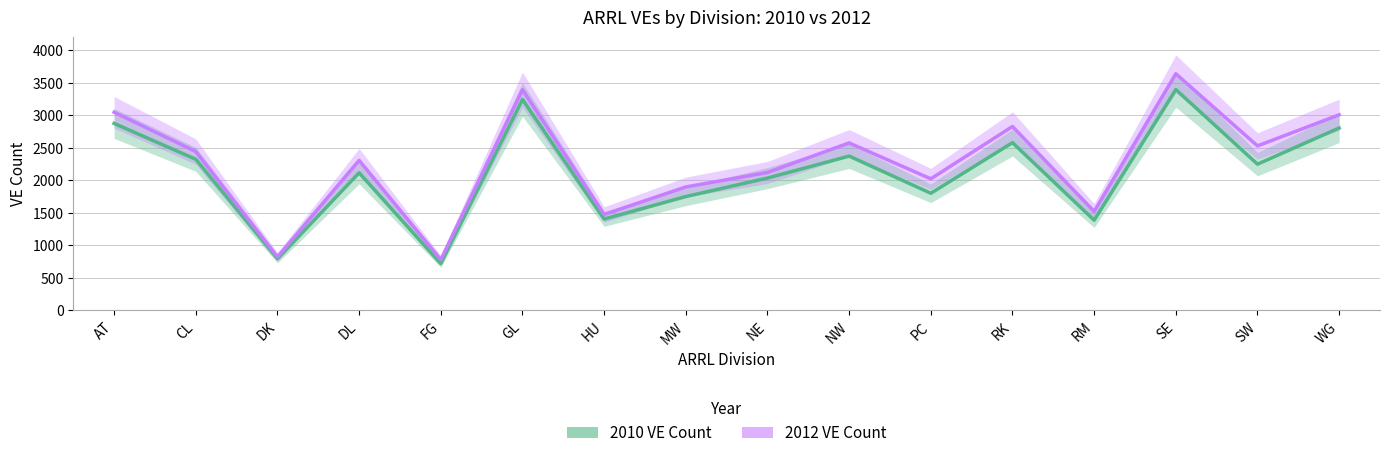

What is the difference between the highest and lowest values at HU?

71